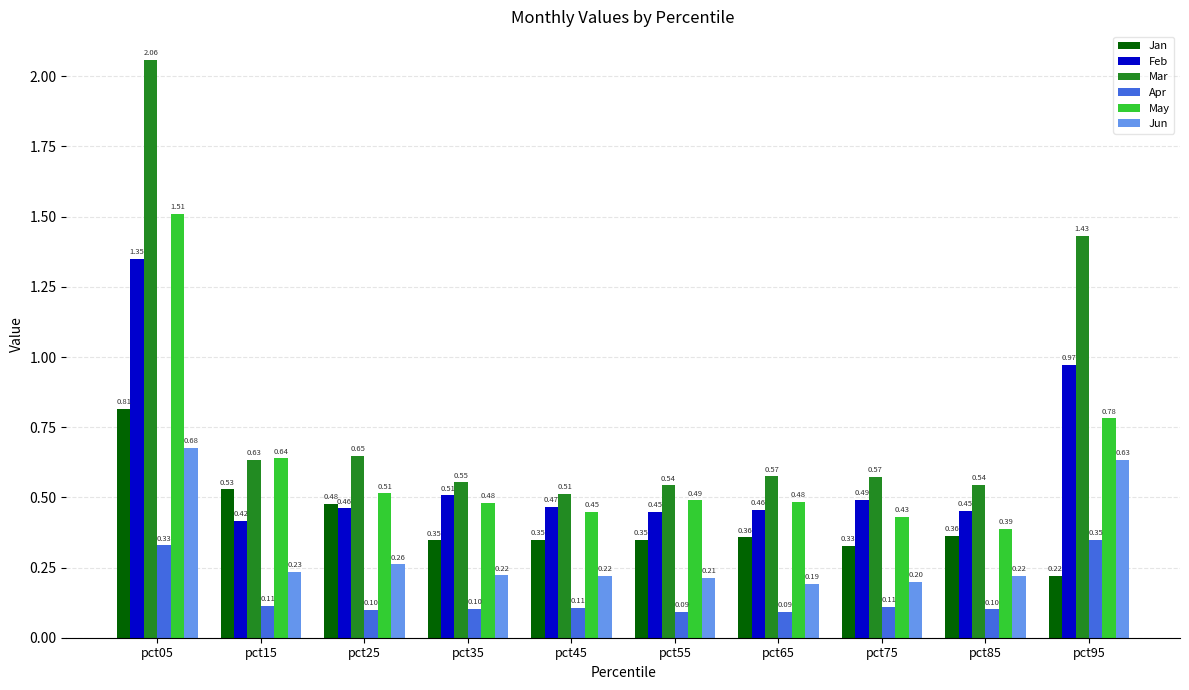

Which label corresponds to the largest value in the chart?

pct05